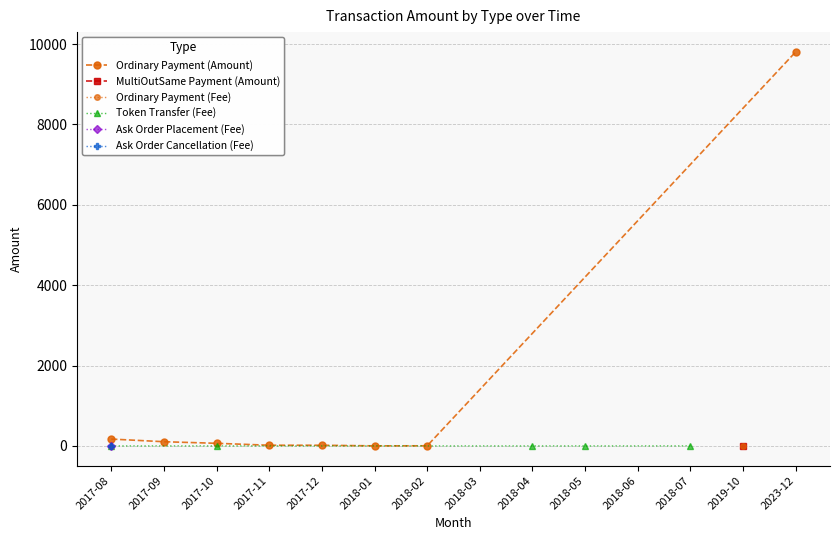

What is the difference between the highest and lowest values at 2017-10?

65.6